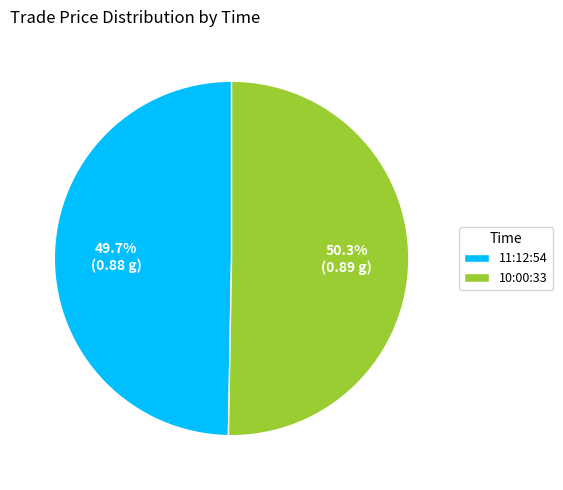

Which category accounts for the majority?

10:00:33